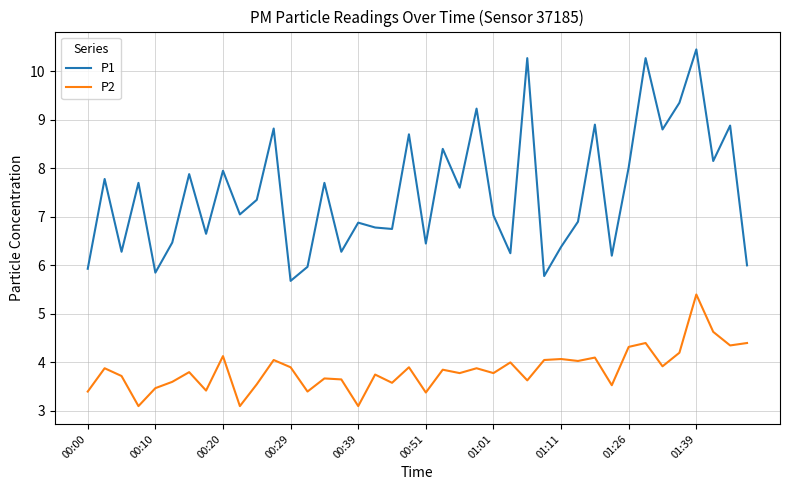

What is the minimum value for P2?

3.1